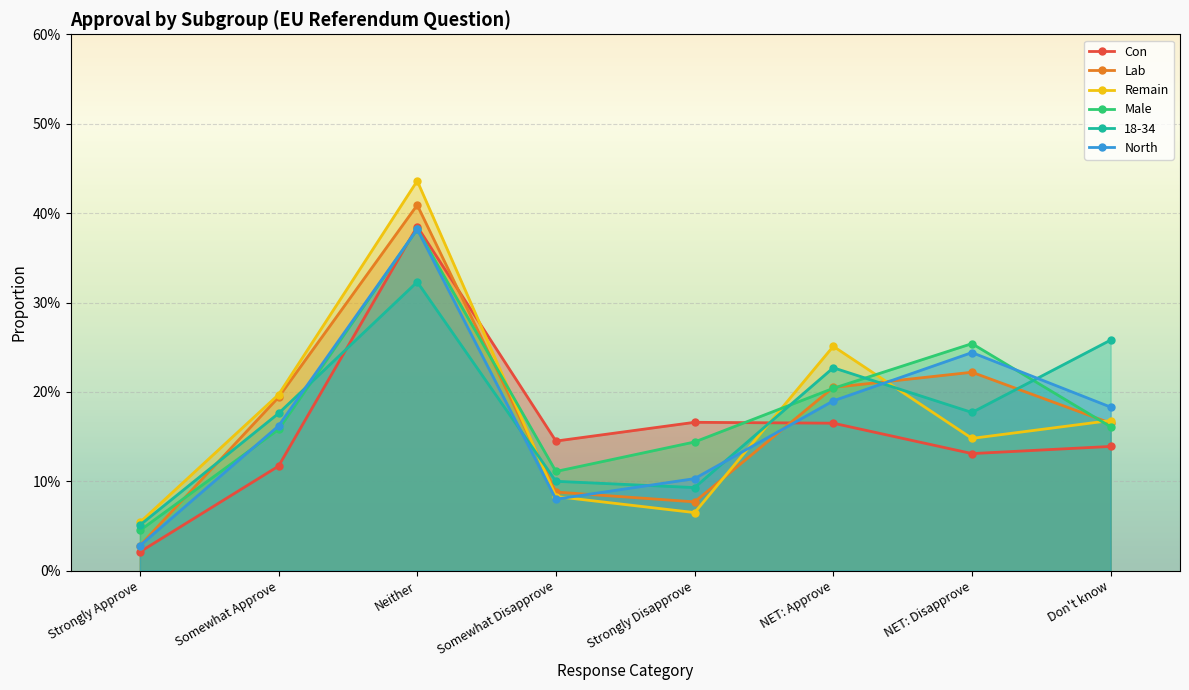

Rank the series by their maximum value, from lowest to highest.

18-34, Male, North, Con, Lab, Remain